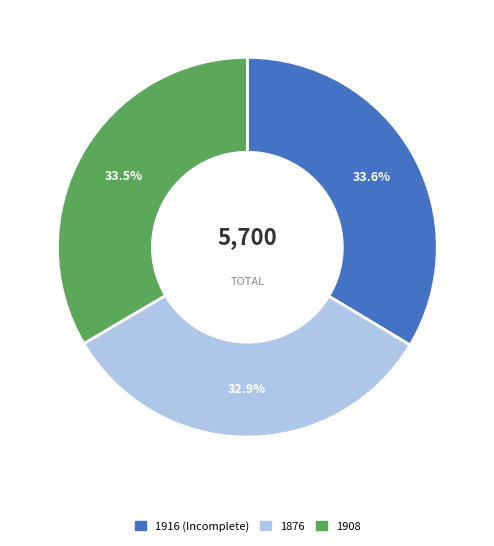

Is the sum of 1916 (Incomplete) and 1876 greater than half?

Yes